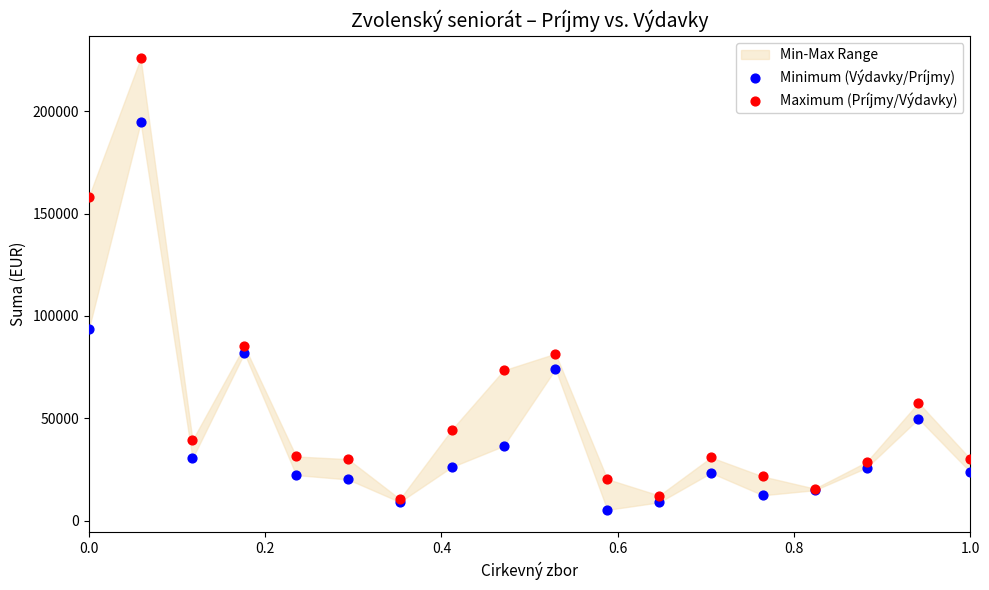

In the Minimum (Výdavky/Príjmy) series, what Y value is closest to 99904?

93418.0